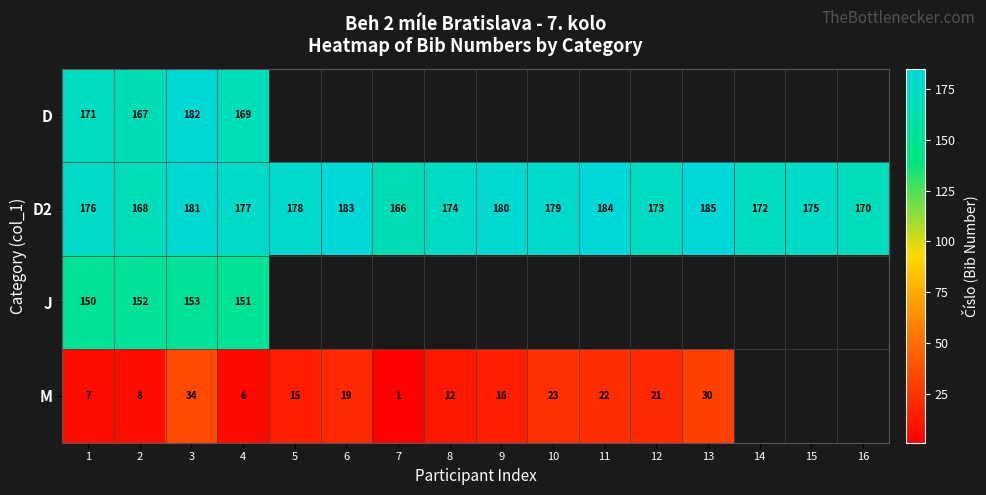

What is the total value across all series at 3?

550